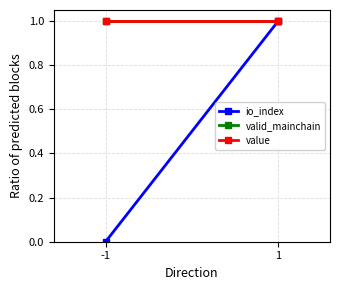

How many io_index values are between 0 and 1?

2